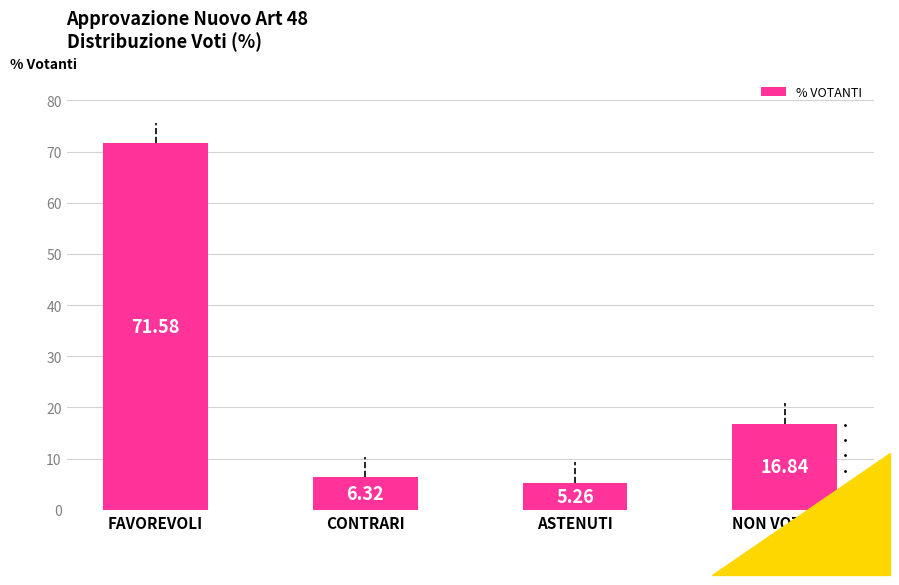

What is the difference between the values at ASTENUTI and NON VOTANTI?

11.6